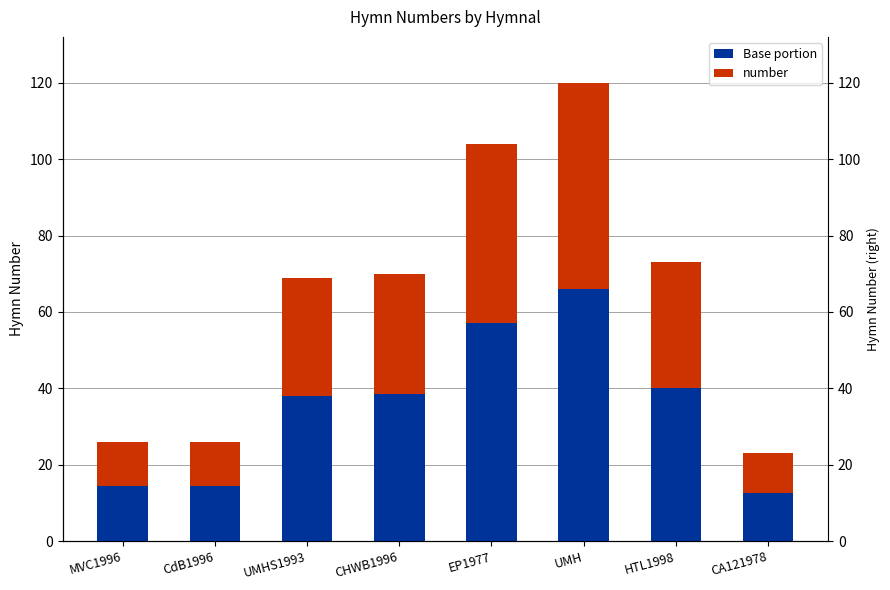

What is the total value across all series at HTL1998?

73.0